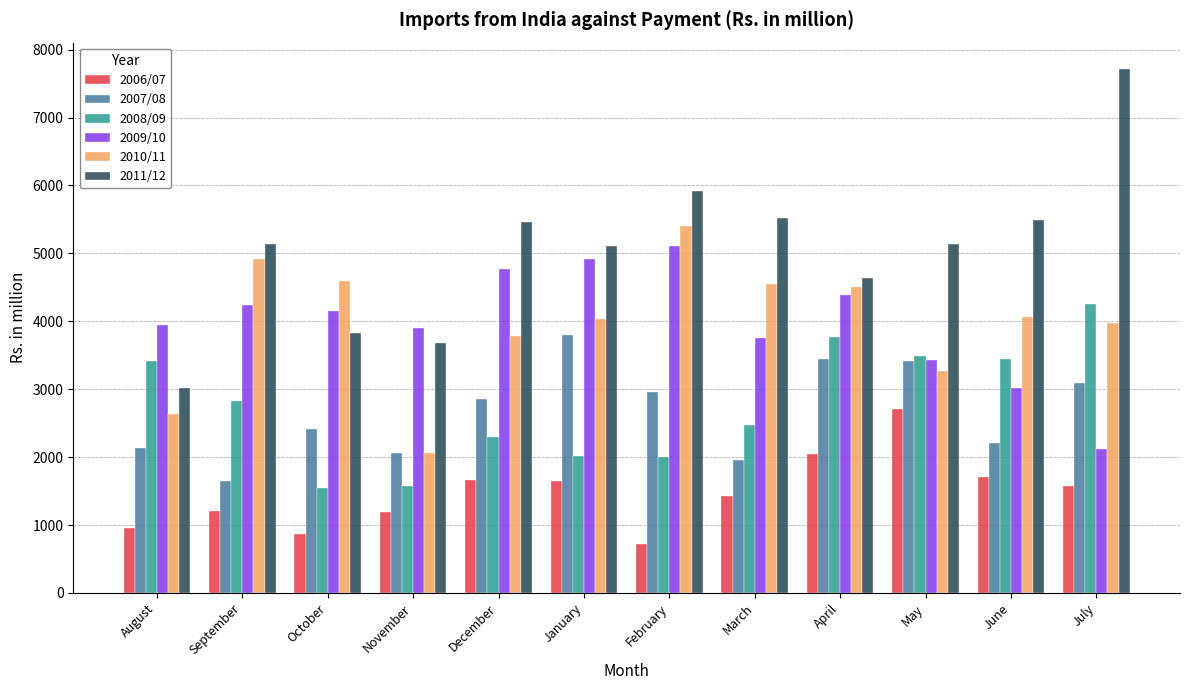

What are all the series names shown in the legend?

2006/07, 2007/08, 2008/09, 2009/10, 2010/11, 2011/12